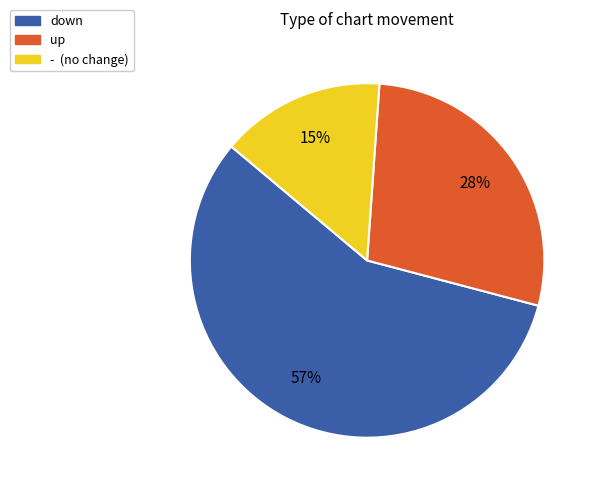

How many segments does this pie chart have?

3